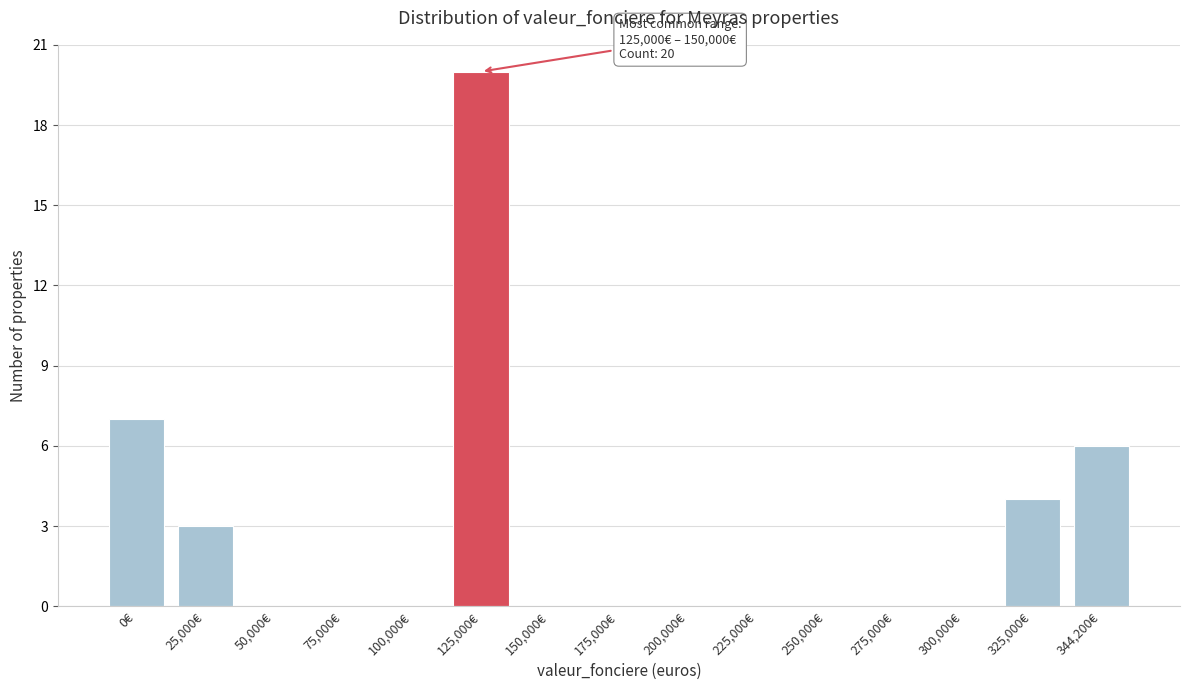

Reading left to right, what are all the values shown in this chart?

0€=7	25,000€=3	50,000€=0	75,000€=0	100,000€=0	125,000€=20	150,000€=0	175,000€=0	200,000€=0	225,000€=0	250,000€=0	275,000€=0	300,000€=0	325,000€=4	344,200€=6